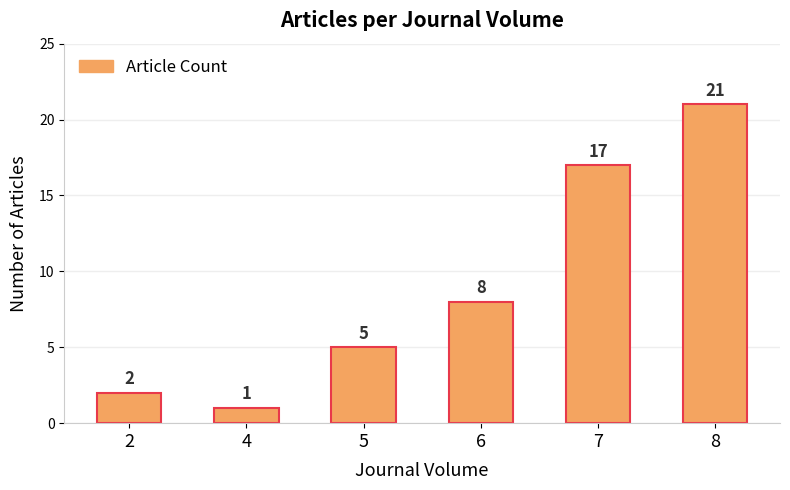

The value at 2 is 2. True or false?

True